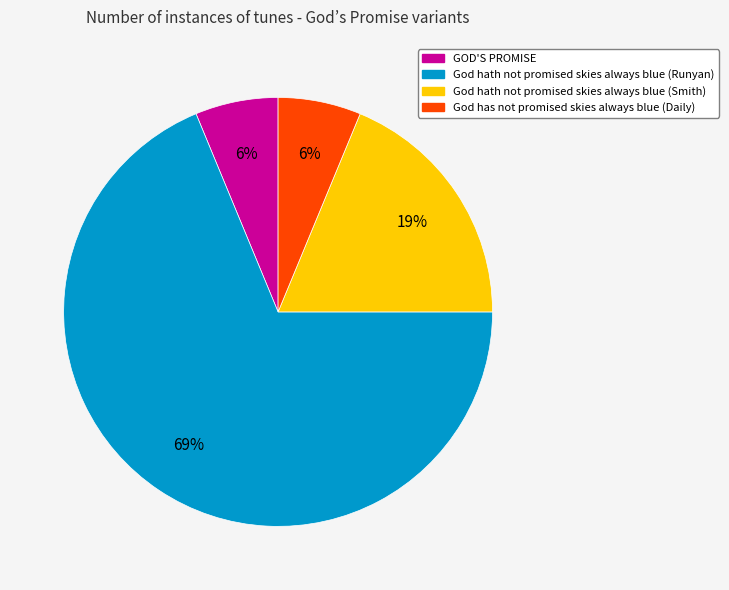

Which has a higher value, God hath not promised skies always blue (Smith) or GOD'S PROMISE?

God hath not promised skies always blue (Smith)